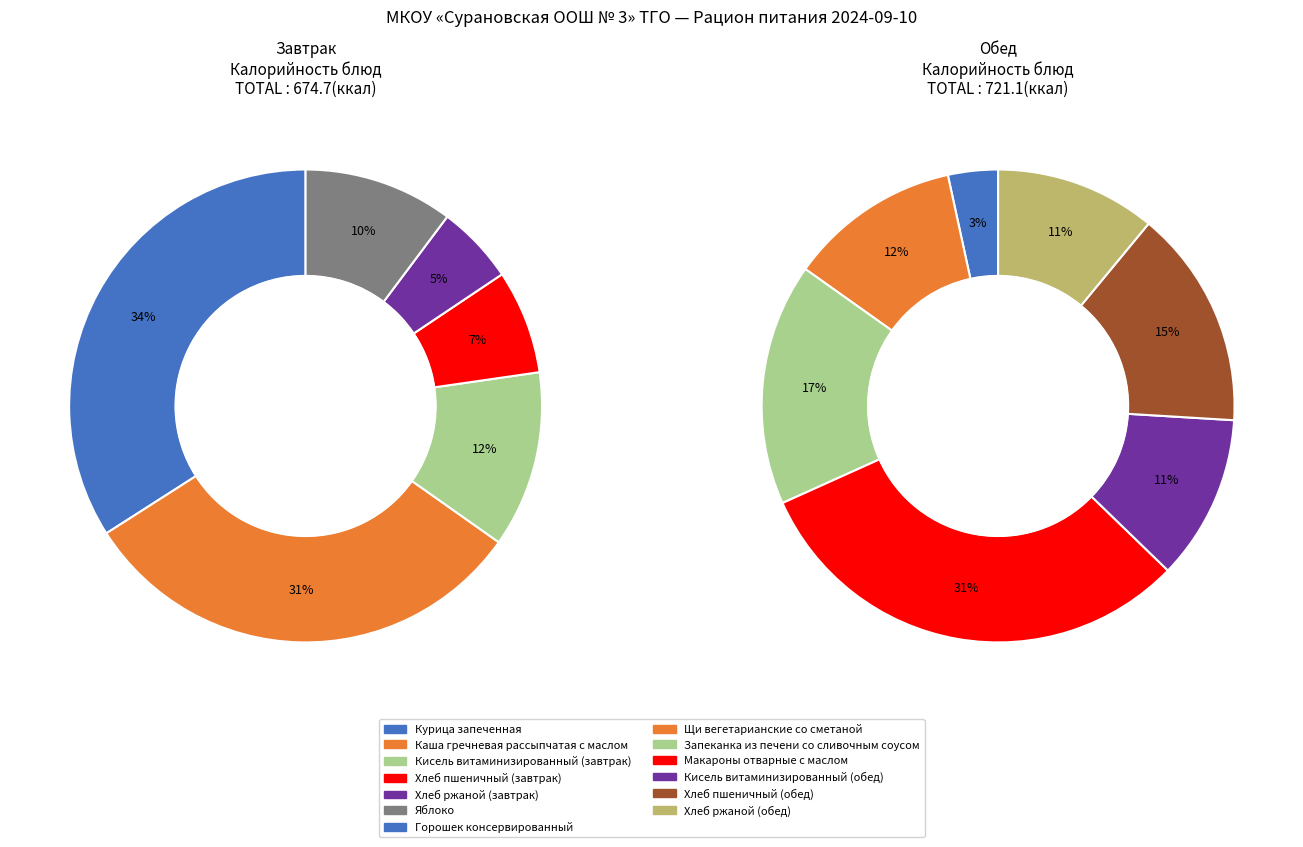

Combined, do Хлеб пшеничный (завтрак) and Кисель витаминизированный (завтрак) account for over 50%?

No